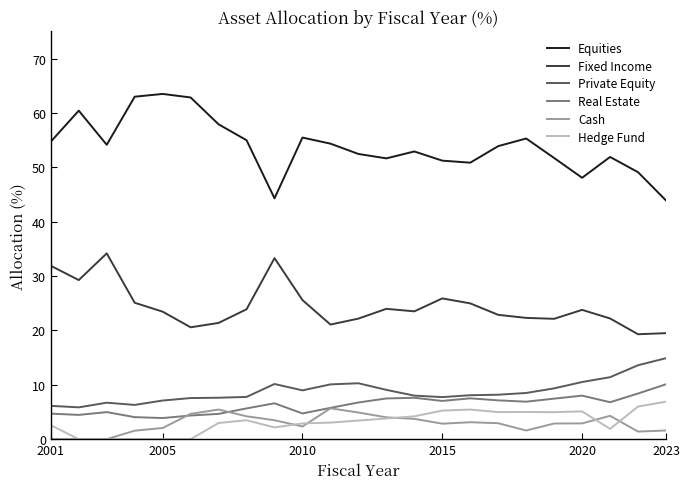

Which series has the largest total across all categories?

Equities